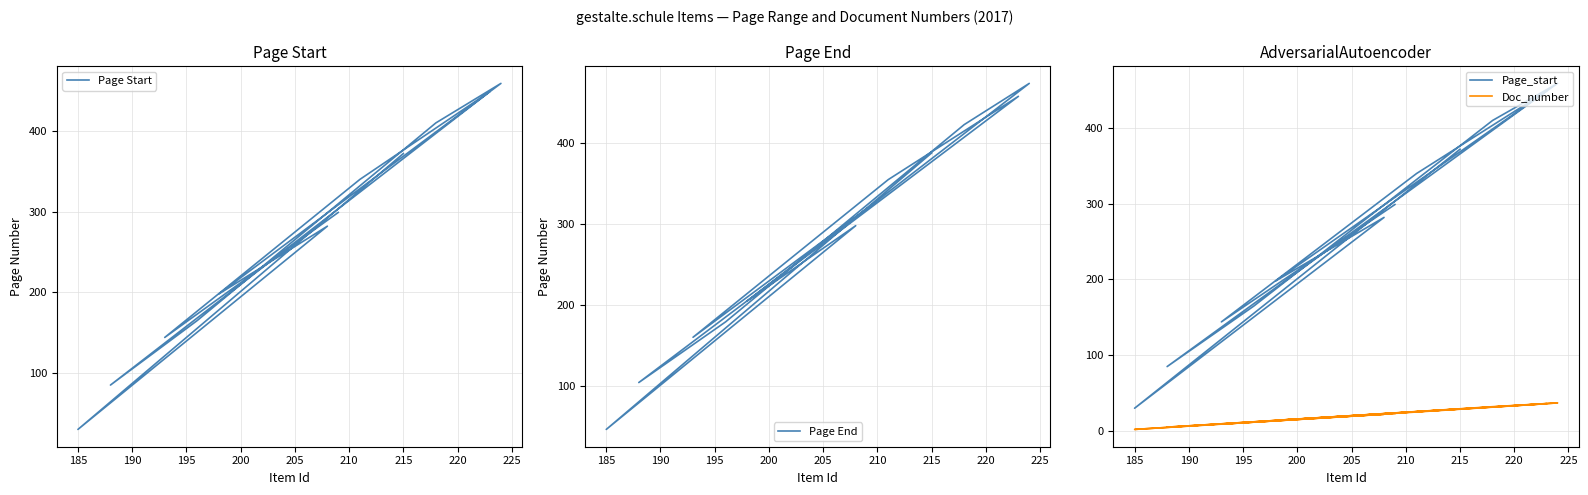

How many data points in Page End are above 319?

5